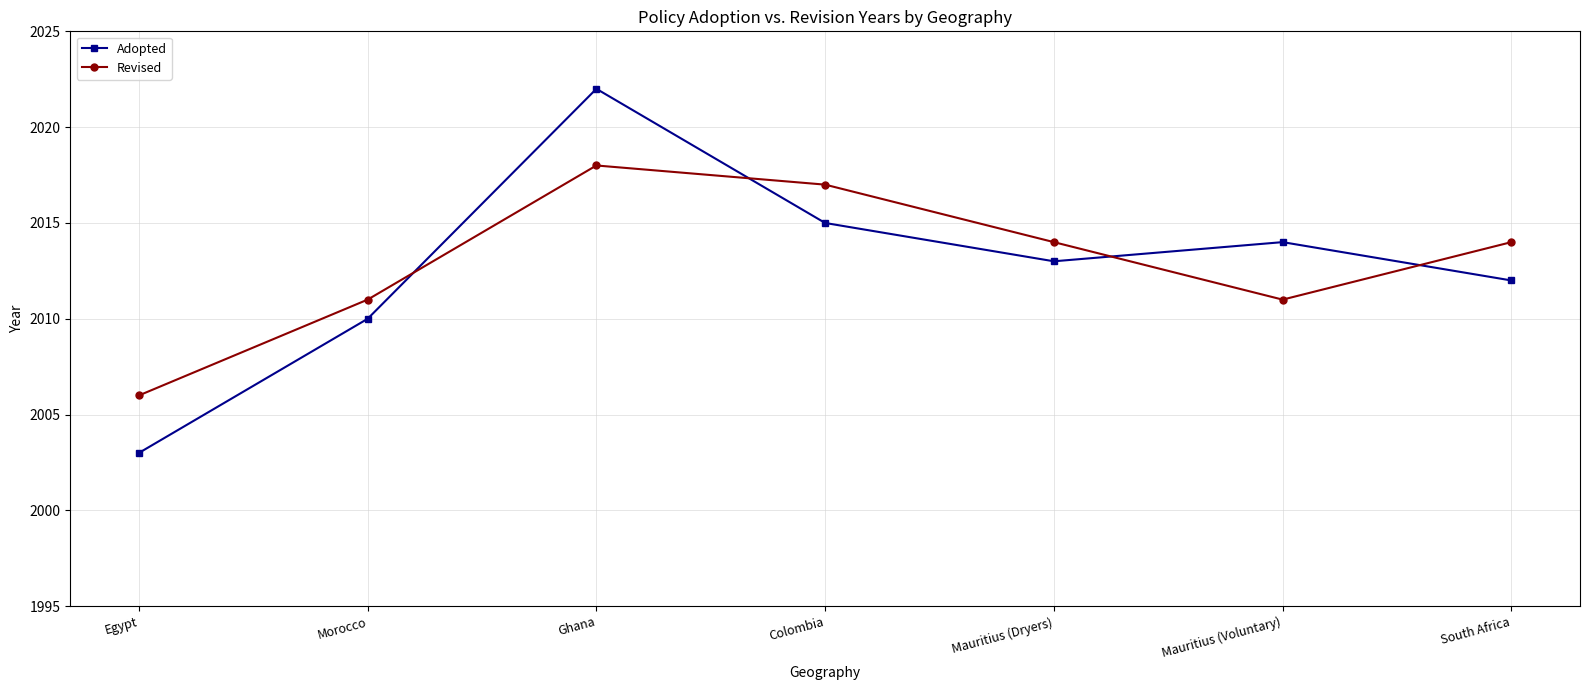

What is the label of the 6th point from the right?

Morocco